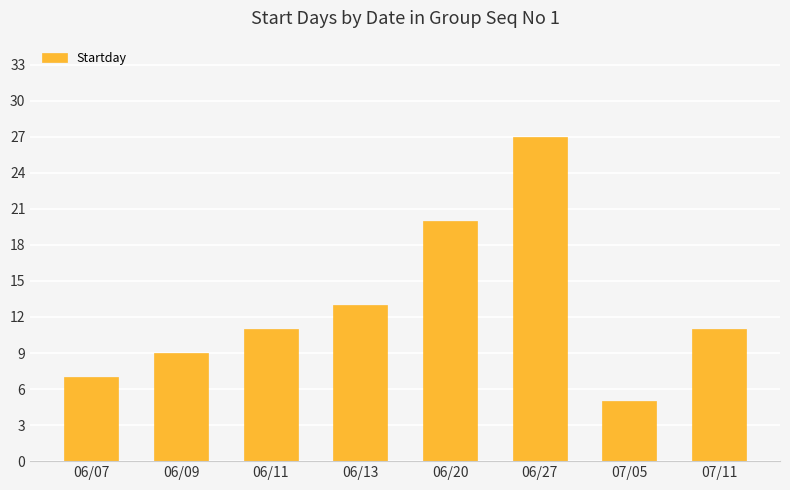

What is the greatest value displayed?

27